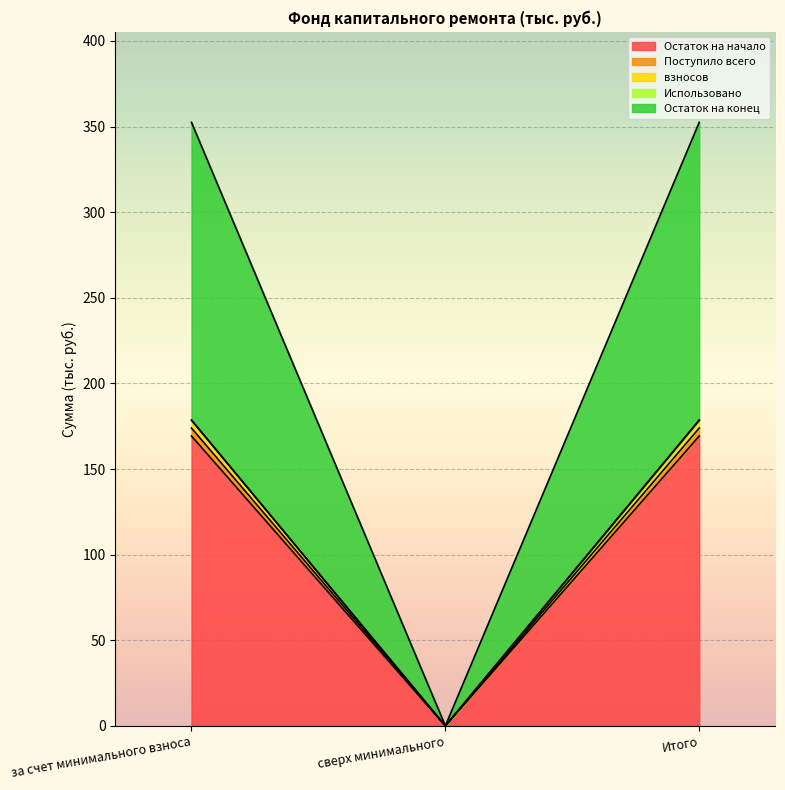

What is the label of the 3rd point from the left?

Итого